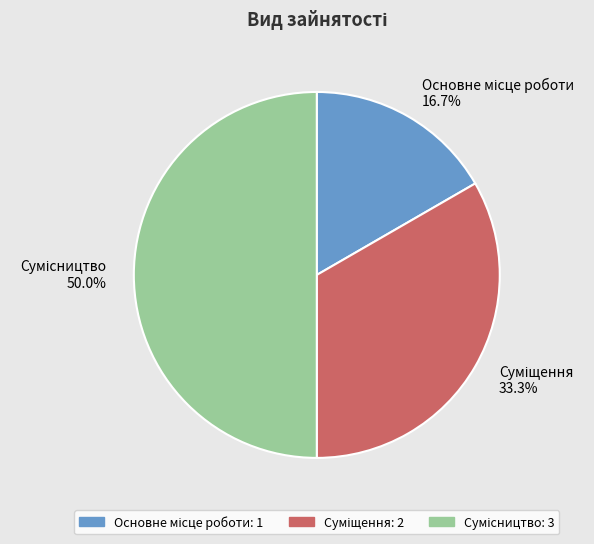

Is it true that Основне місце роботи is 8% of the pie?

False